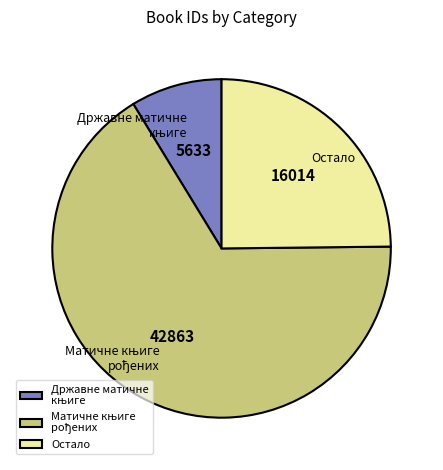

True or false: Остало accounts for 35% of the total.

False